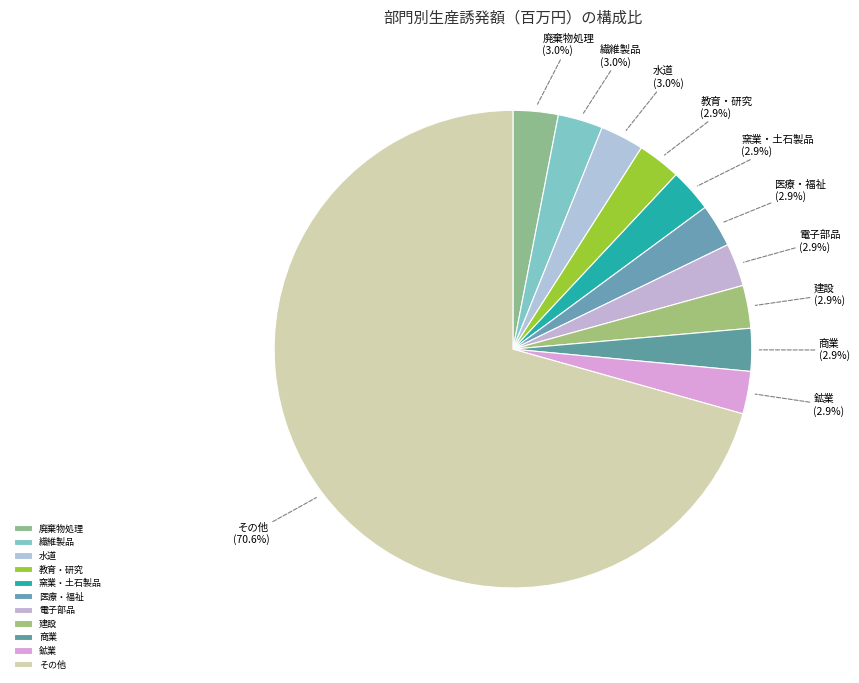

To the nearest percent, what portion does 商業 represent?

3%